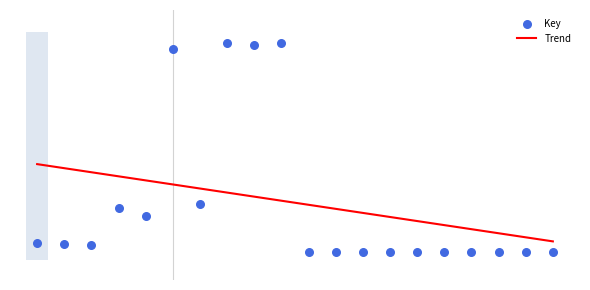

What is the ratio of the value at 12 to the value at 14?

1.0